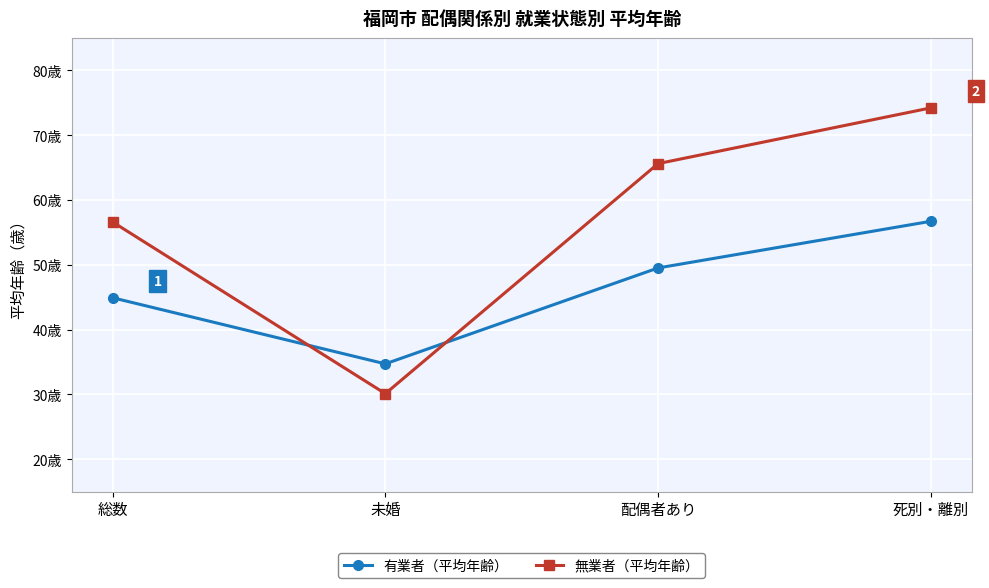

What are all the series names shown in the legend?

有業者（平均年齢）, 無業者（平均年齢）